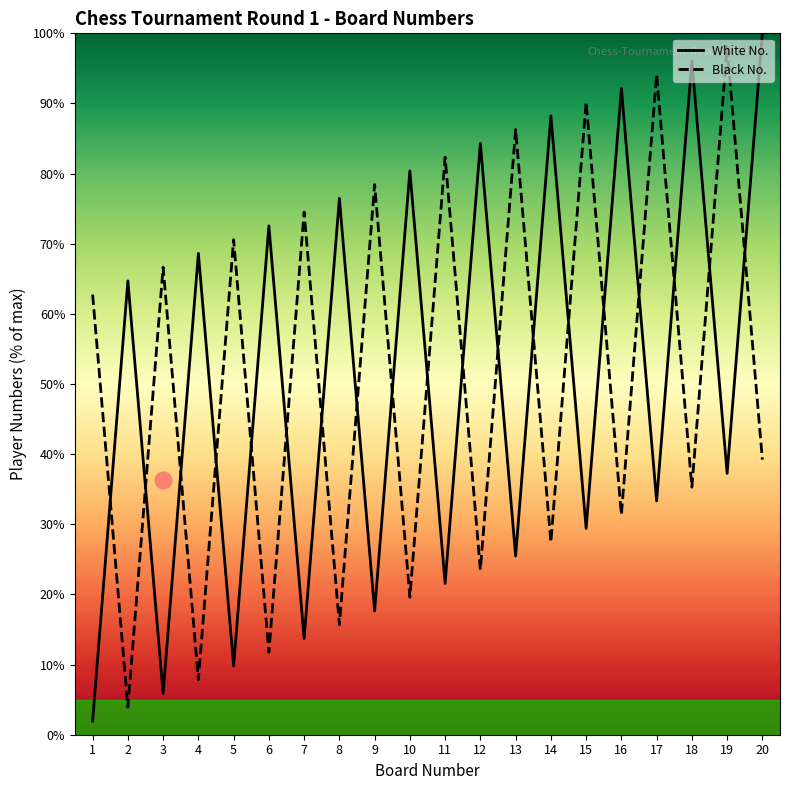

How many categories are shown in the chart?

20